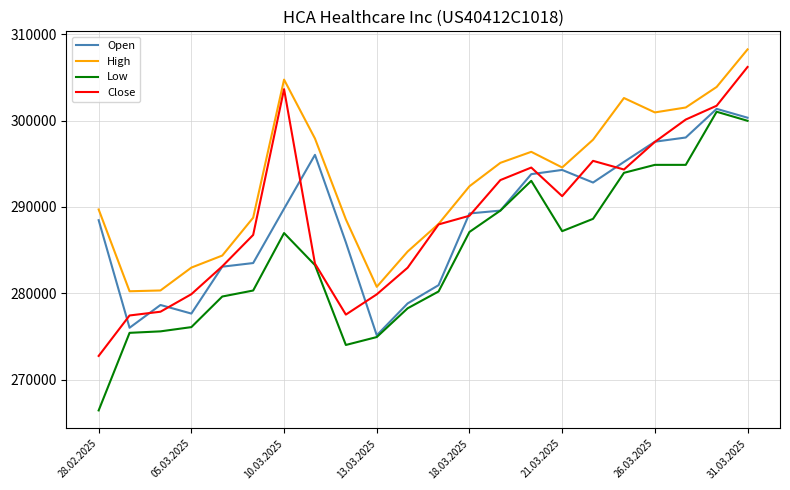

What is the maximum value shown in the chart?

308222